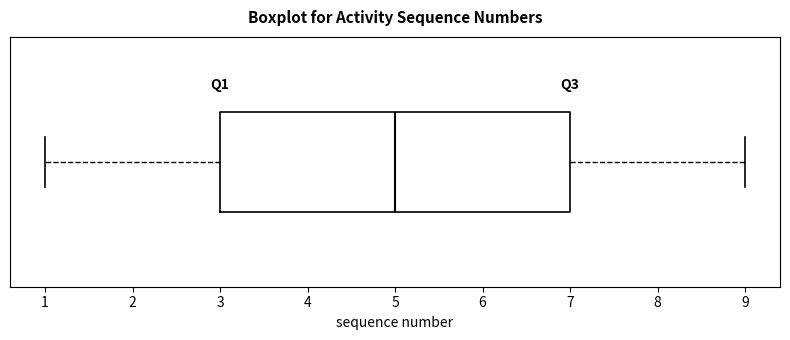

Read this box plot against the x-axis: the position of the median line, the range covered by the box, and the ends of both whiskers. The values are not printed on the chart, so give them approximately, as read against the axis.

median 5, box 3 to 7, whiskers 1 to 9